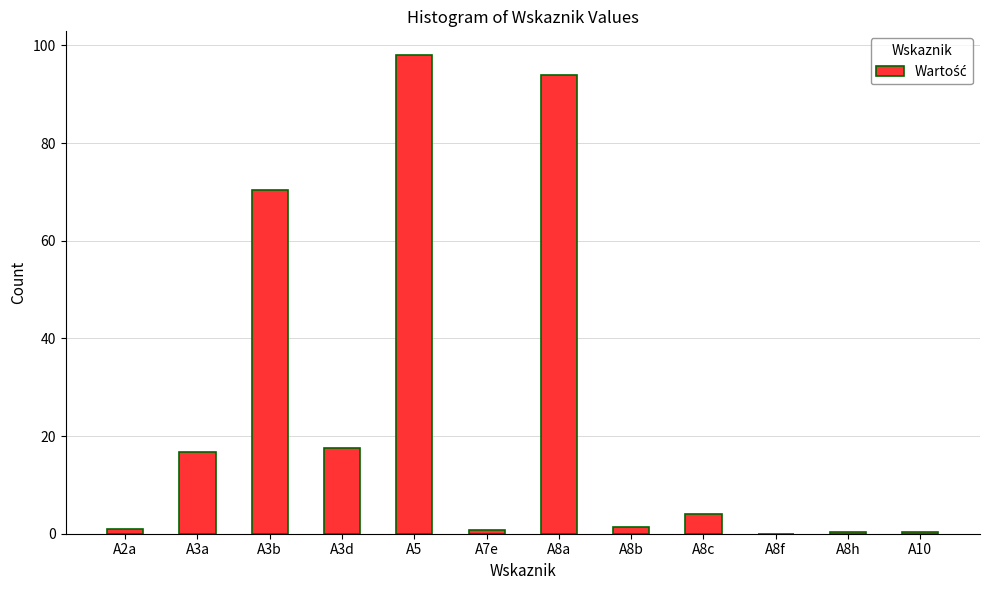

Where is the data nearest to the value 49?

A3b